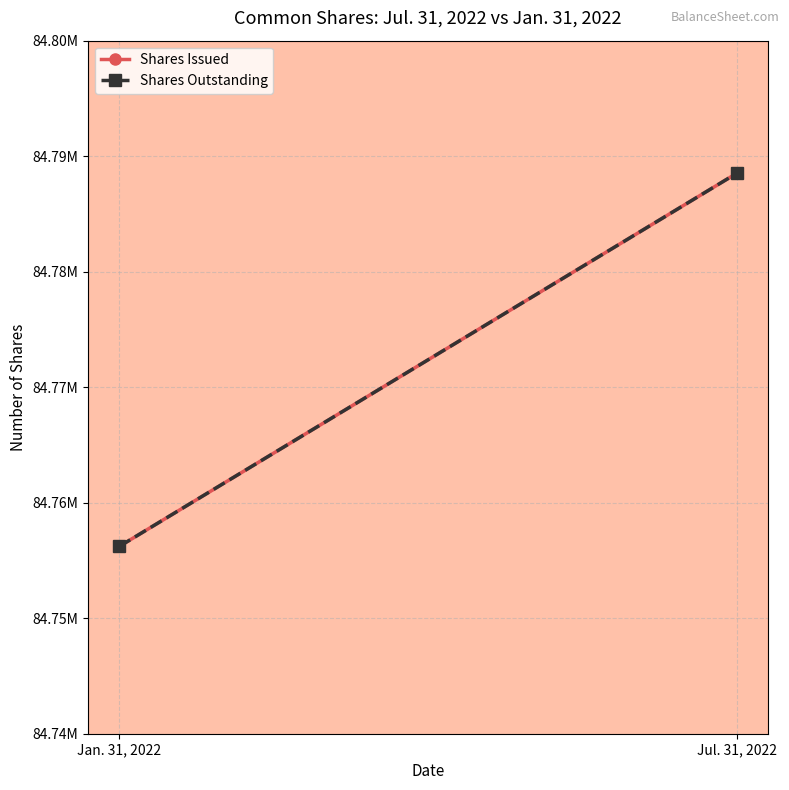

Which category has the lowest value in the Shares Outstanding series?

Jan. 31, 2022